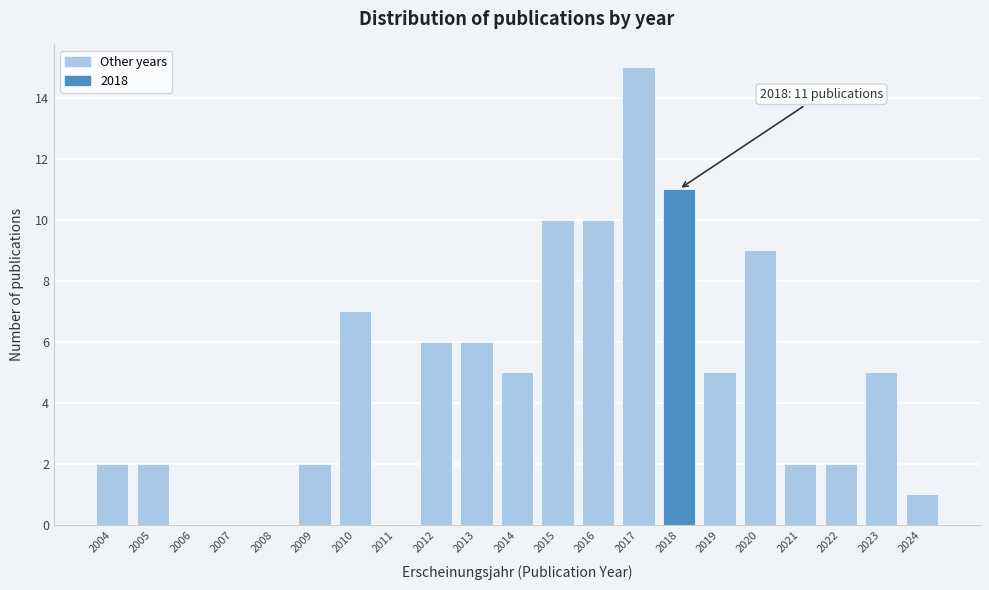

Reading left to right, transcribe all the data shown in this chart.

2004=2	2005=2	2006=0	2007=0	2008=0	2009=2	2010=7	2011=0	2012=6	2013=6	2014=5	2015=10	2016=10	2017=15	2018=11	2019=5	2020=9	2021=2	2022=2	2023=5	2024=1